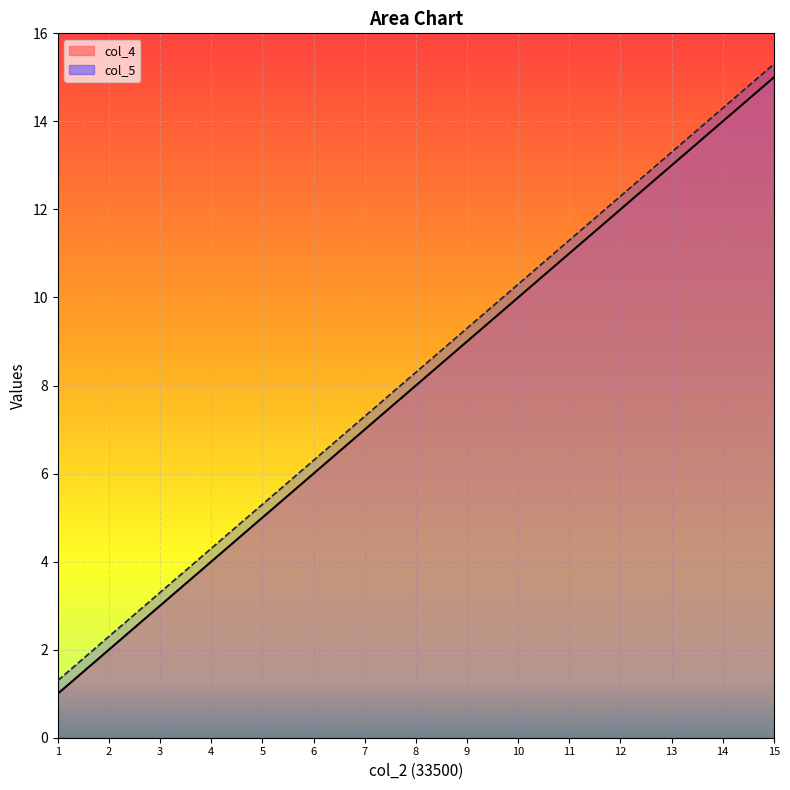

Reading left to right, list all the values displayed in this chart.

col_4 line: 1.0	2.0	3.0	4.0	5.0	6.0	7.0	8.0	9.0	10.0	11.0	12.0	13.0	14.0	15.0
col_5 line: 1.3	2.3	3.3	4.3	5.3	6.3	7.3	8.3	9.3	10.3	11.3	12.3	13.3	14.3	15.3